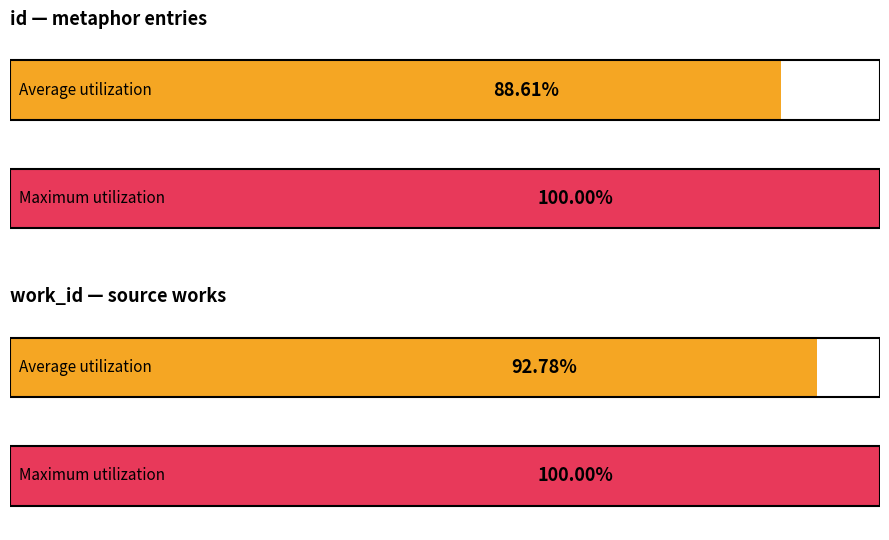

How many bars are there in each group?

2